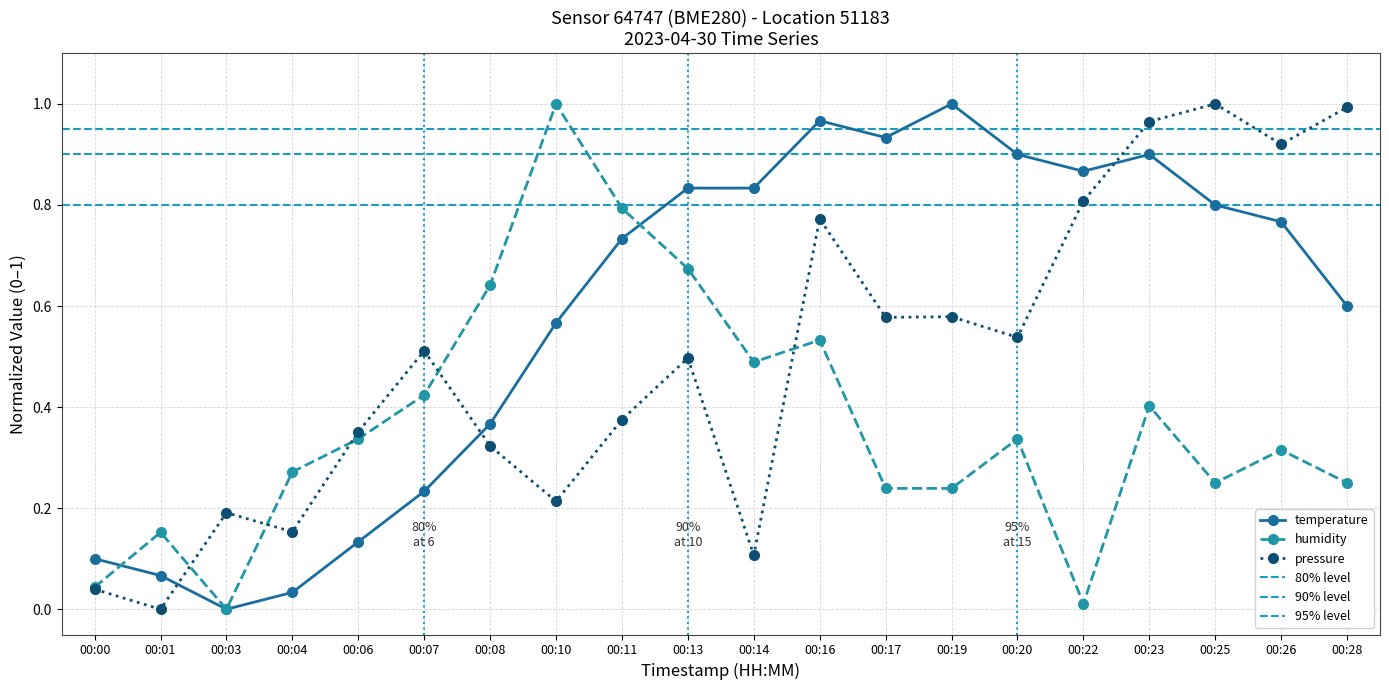

In pressure_norm, how many points are lower than both neighbors (excluding endpoints)?

7